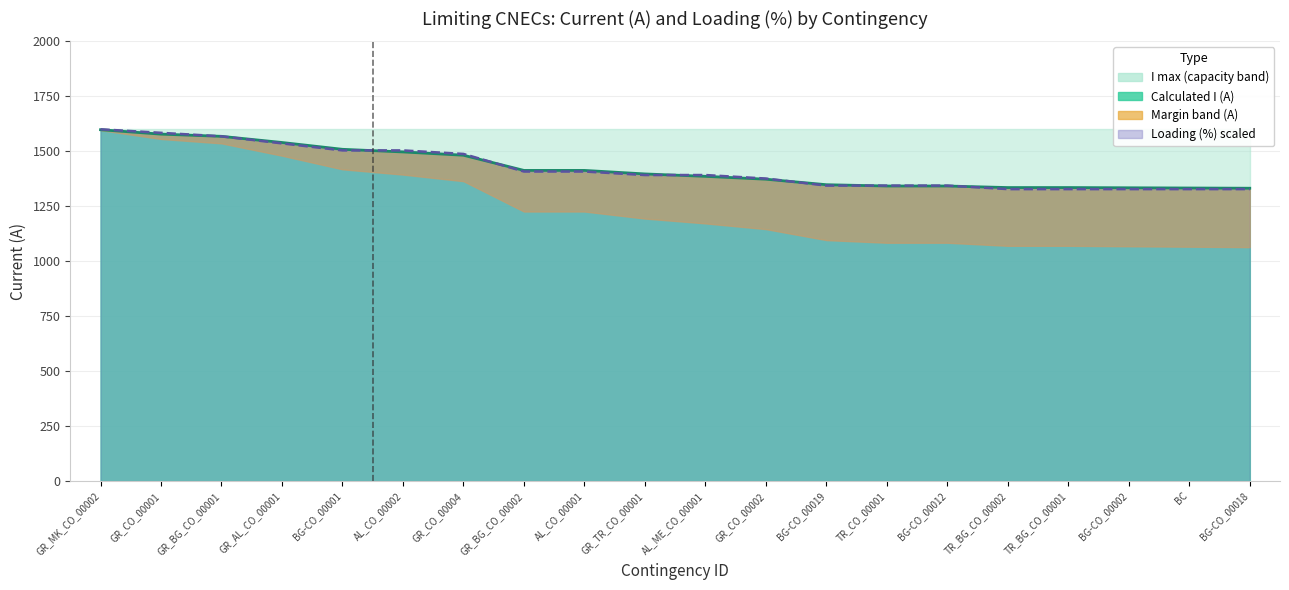

Between BG-CO_00001 and GR_CO_00004, which is larger?

BG-CO_00001